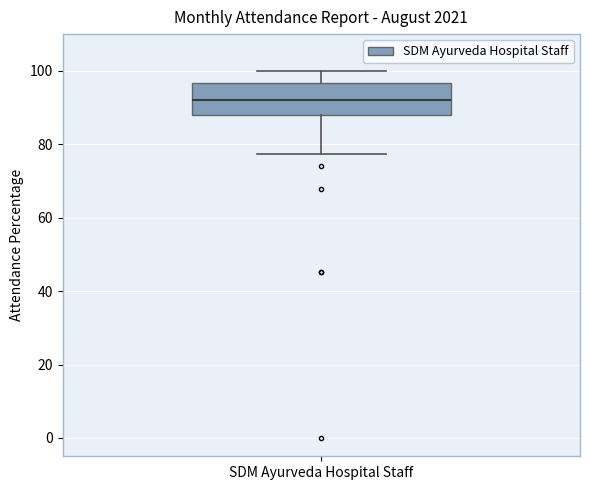

Read this box plot against the y-axis: the position of the median line, the range covered by the box, and the ends of both whiskers. The values are not printed on the chart, so give them approximately, as read against the axis.

median 92, box 88 to 96, whiskers 78 to 100